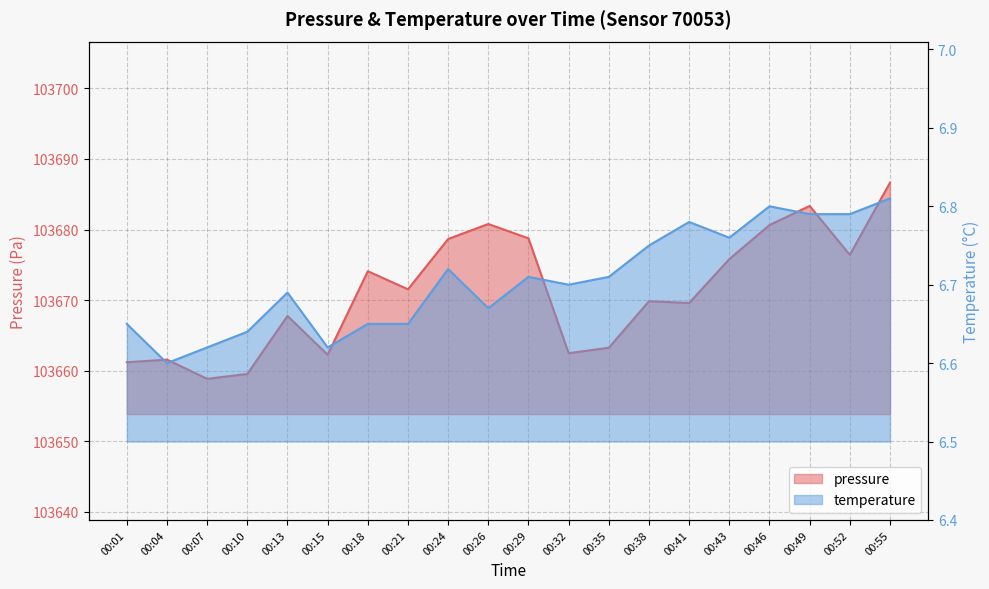

True or false: temperature and pressure cross at least once.

False